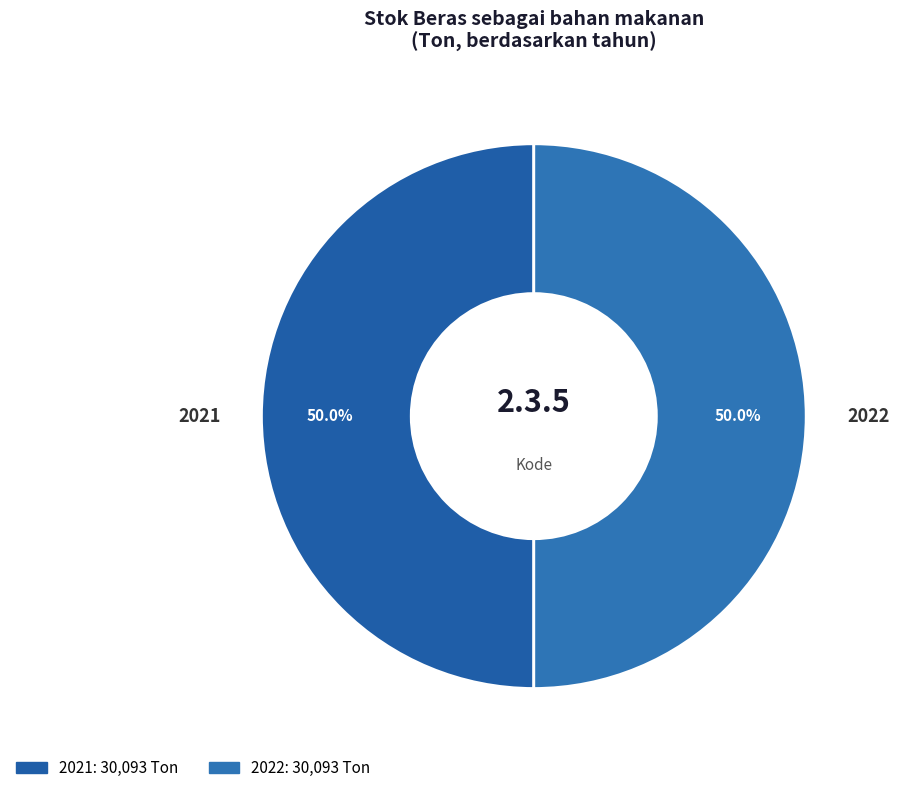

Is the sum of 2021 and 2022 greater than half?

Yes